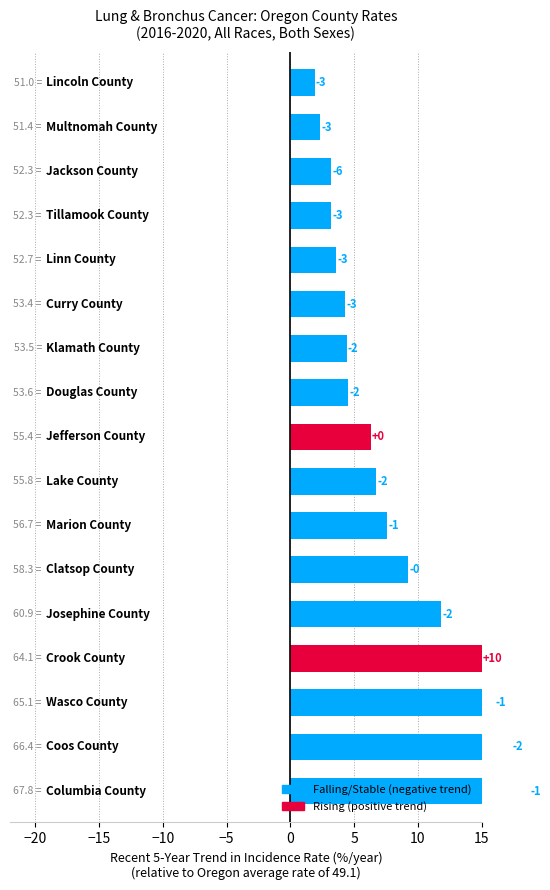

What is the label of the 6th bar from the right?

Curry County